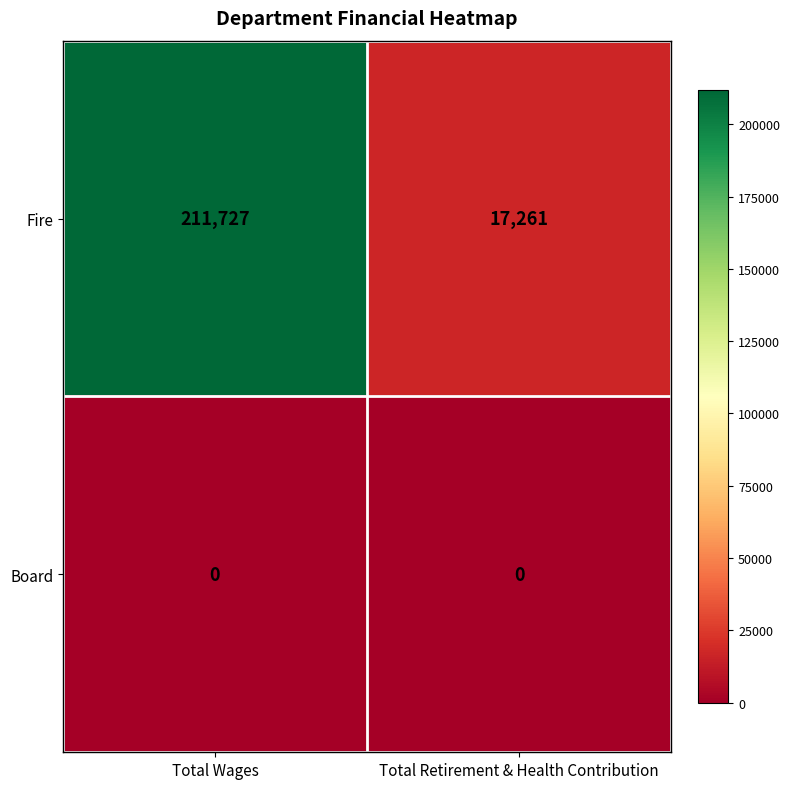

What is the sum of the Fire values at Total Wages and Total Retirement & Health Contribution?

228988